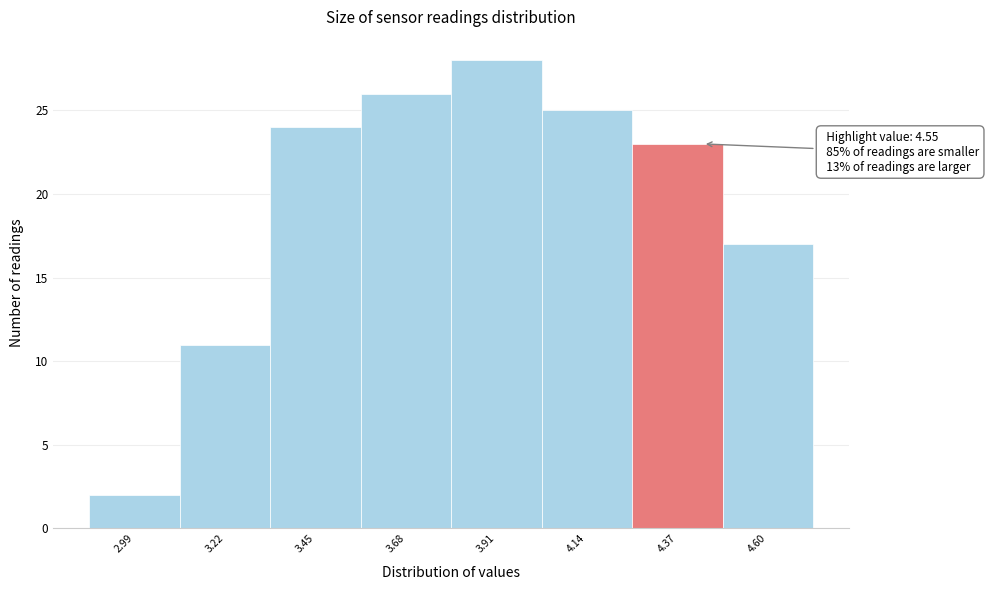

Reading left to right, transcribe all the data shown in this chart.

2	11	24	26	28	25	23	17